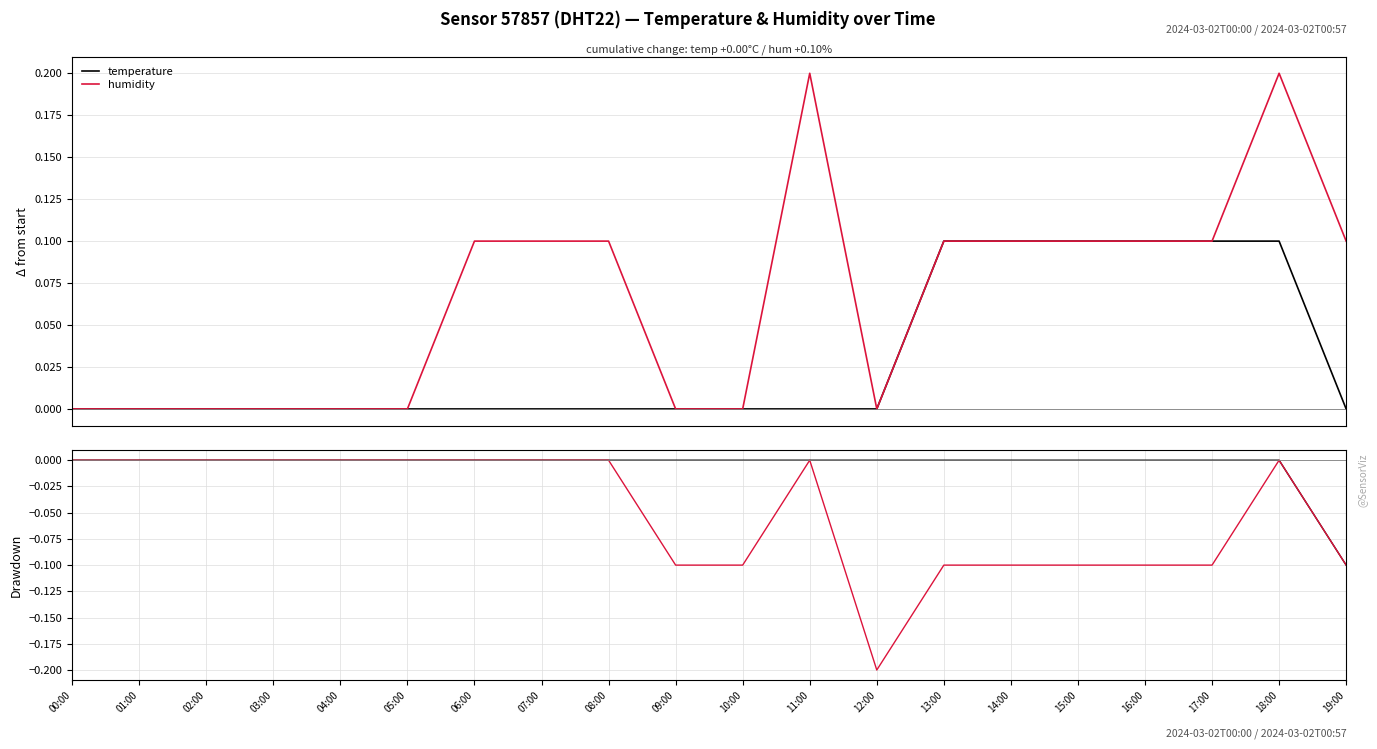

True or false: temperature has more than 0 points higher than both neighbors.

False